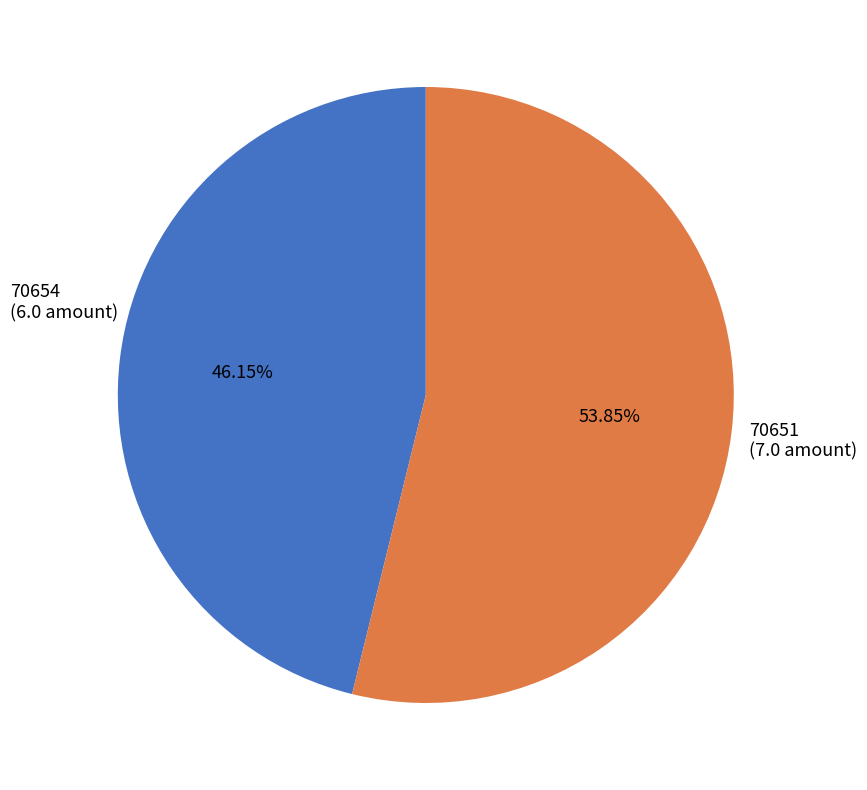

The 70651 slice represents 54% of the pie. True or false?

True